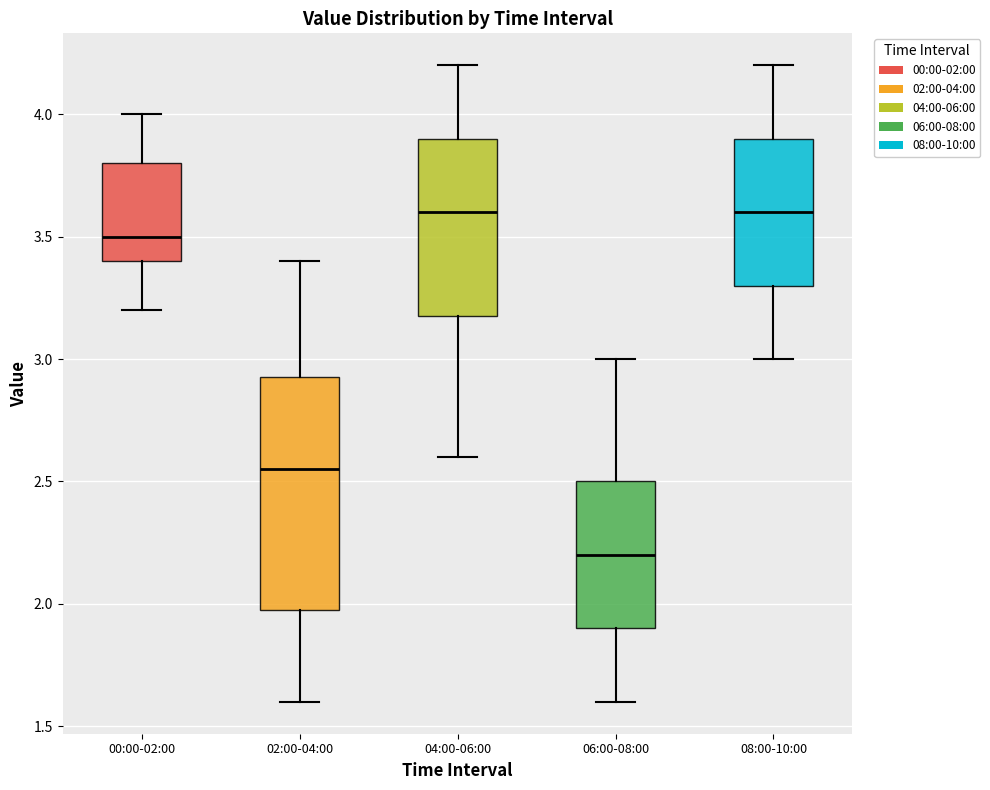

Reading left to right, read every box against the y-axis: the position of its median line, the range the box covers, and the ends of its whiskers. The values are not printed on the chart, so give them approximately, as read against the axis.

00:00-02:00: median 3.50, box 3.40 to 3.80, whiskers 3.20 to 4.00
02:00-04:00: median 2.55, box 2.00 to 2.95, whiskers 1.60 to 3.40
04:00-06:00: median 3.60, box 3.20 to 3.90, whiskers 2.60 to 4.20
06:00-08:00: median 2.20, box 1.90 to 2.50, whiskers 1.60 to 3.00
08:00-10:00: median 3.60, box 3.30 to 3.90, whiskers 3.00 to 4.20